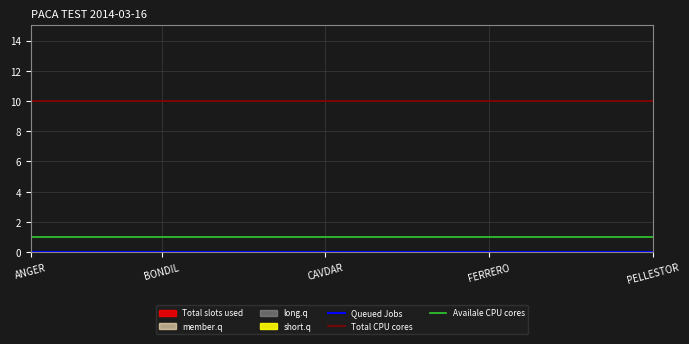

The value of Total CPU cores at 15 is 10. True or false?

True